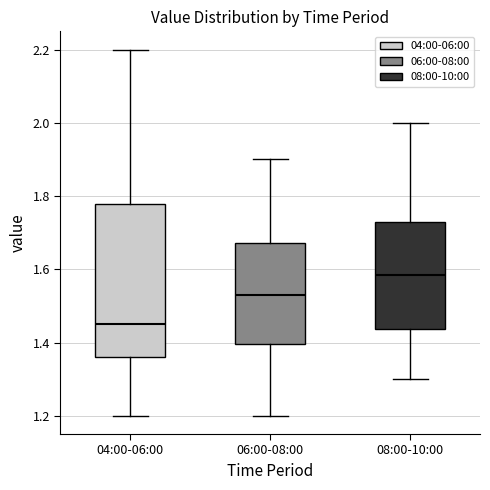

Reading left to right, read every box against the y-axis: the position of its median line, the range the box covers, and the ends of its whiskers. The values are not printed on the chart, so give them approximately, as read against the axis.

04:00-06:00: median 1.46, box 1.36 to 1.78, whiskers 1.20 to 2.20
06:00-08:00: median 1.54, box 1.40 to 1.68, whiskers 1.20 to 1.90
08:00-10:00: median 1.58, box 1.44 to 1.74, whiskers 1.30 to 2.00